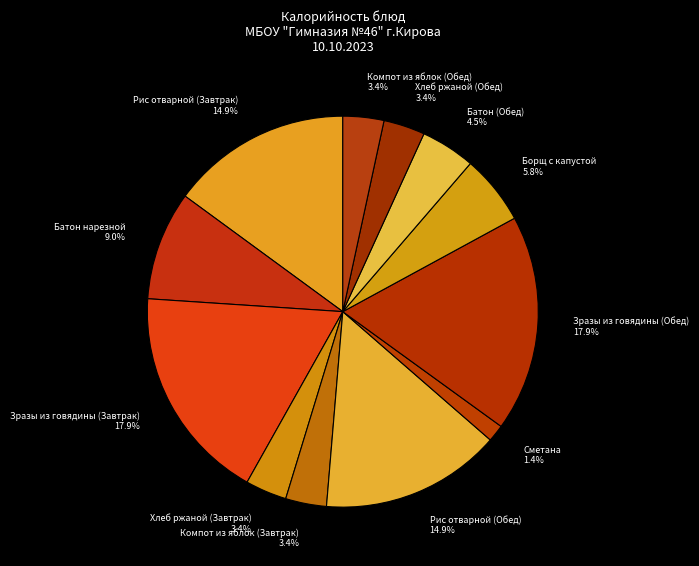

To the nearest percent, what is the combined percentage of Батон нарезной and Хлеб ржаной (Завтрак)?

12%